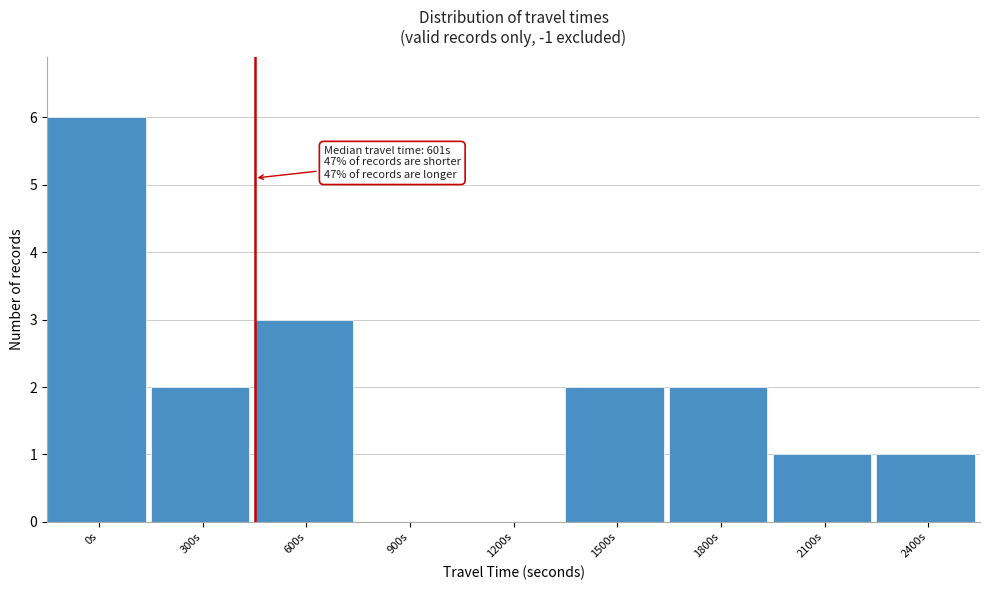

Reading left to right, what are all the values shown in this chart?

0s=6	300s=2	600s=3	900s=0	1200s=0	1500s=2	1800s=2	2100s=1	2400s=1